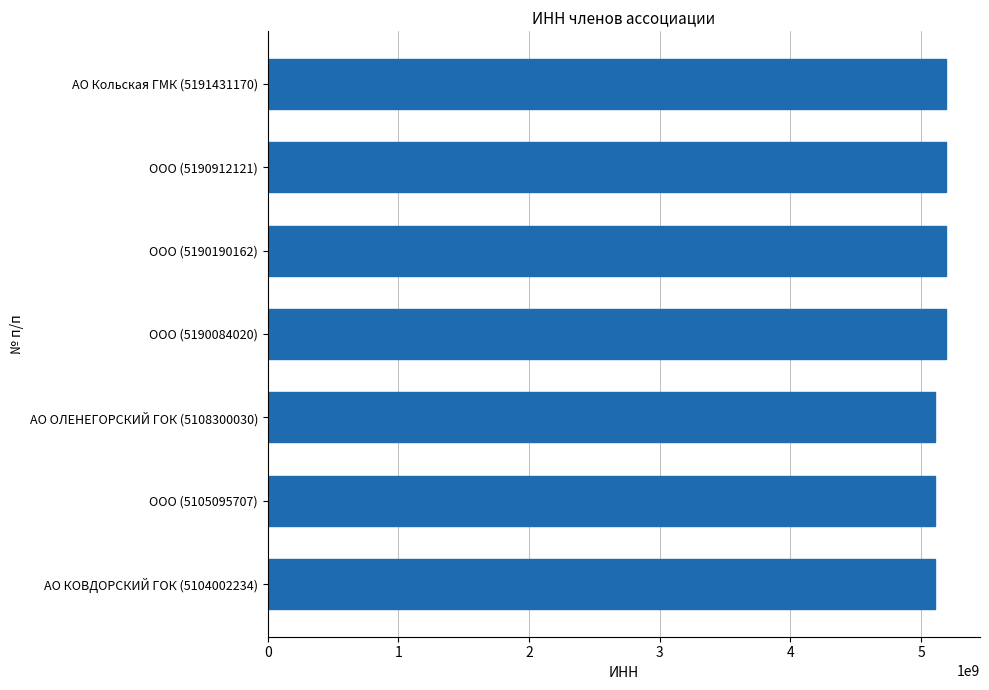

Approximately how many times larger is the value at ООО (5190084020) compared to ООО (5190912121)?

1.0